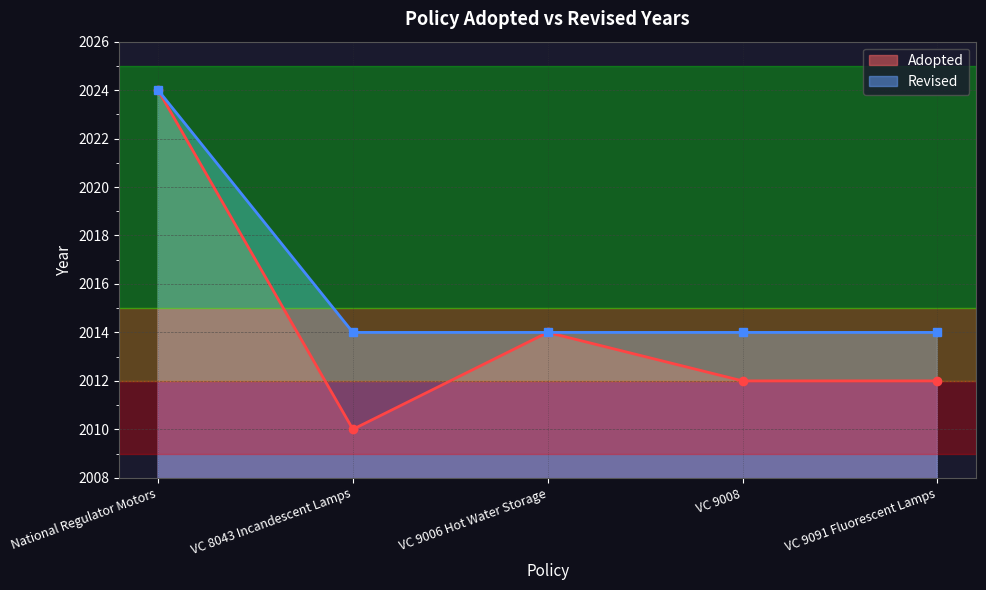

At which label is the value closest to 2017?

VC 9006 Hot Water Storage